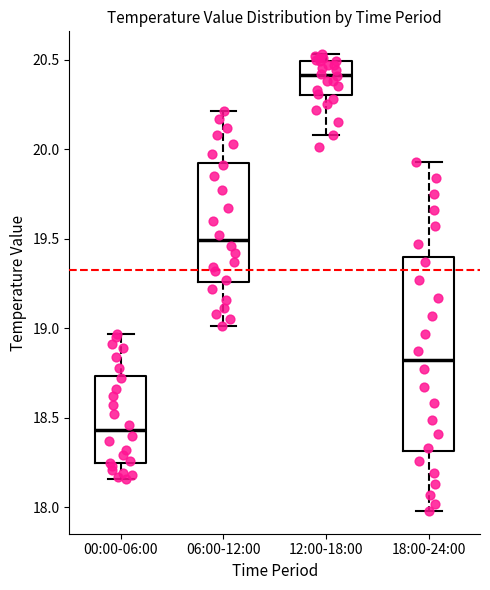

Where does the median line of the box for 12:00-18:00 sit on the y-axis? The values are not printed on the chart, so give them approximately, as read against the axis.

20.40